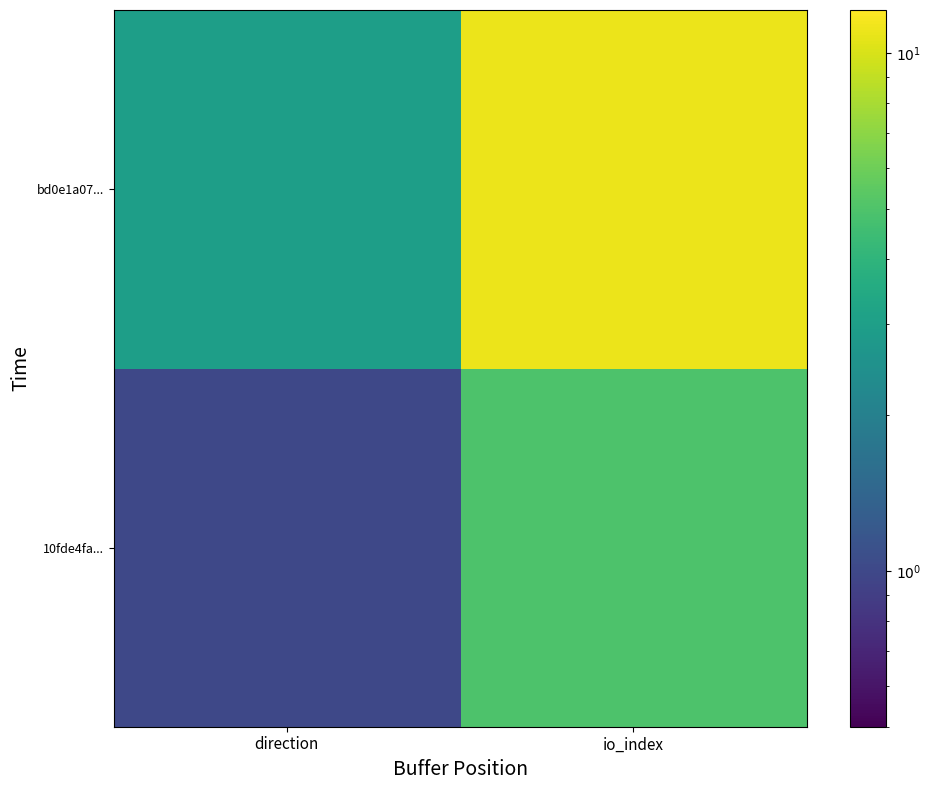

Which series has the widest spread of values?

bd0e1a07...